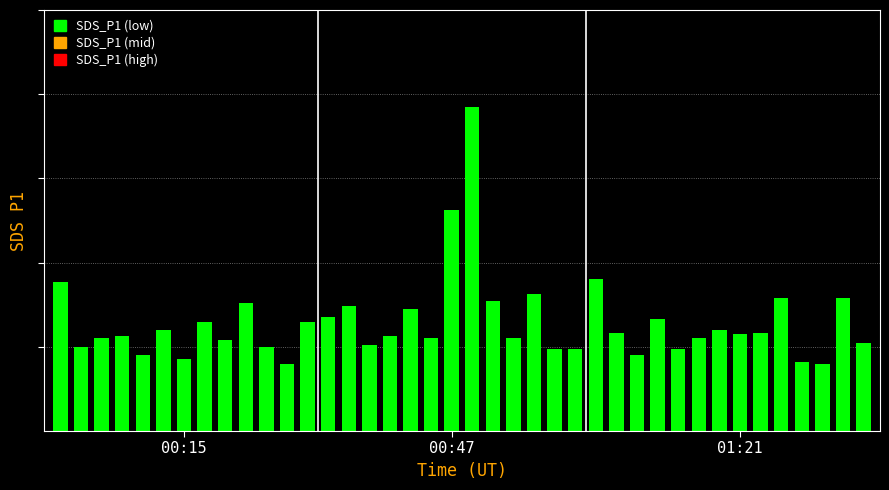

Are the bars horizontal?

No